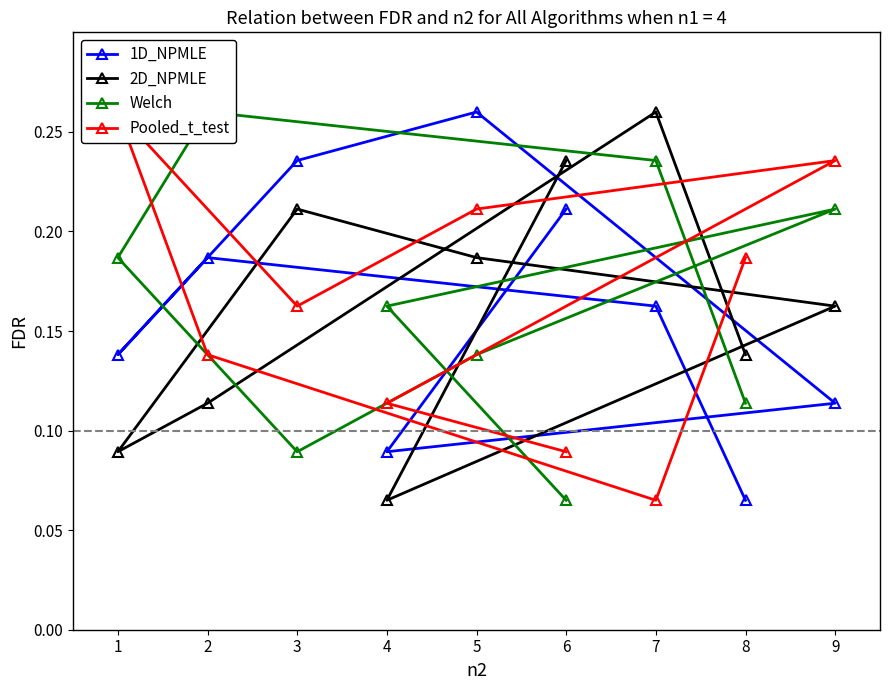

Does the chart have visible grid lines?

No